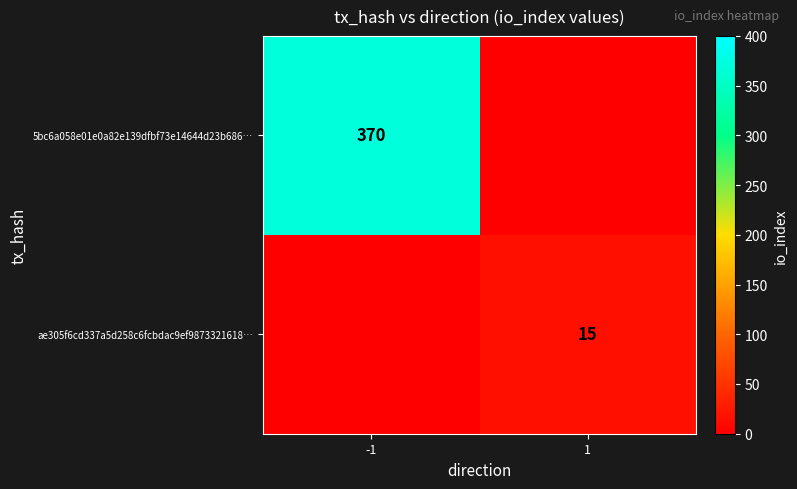

Between -1 and 1, which is larger?

-1